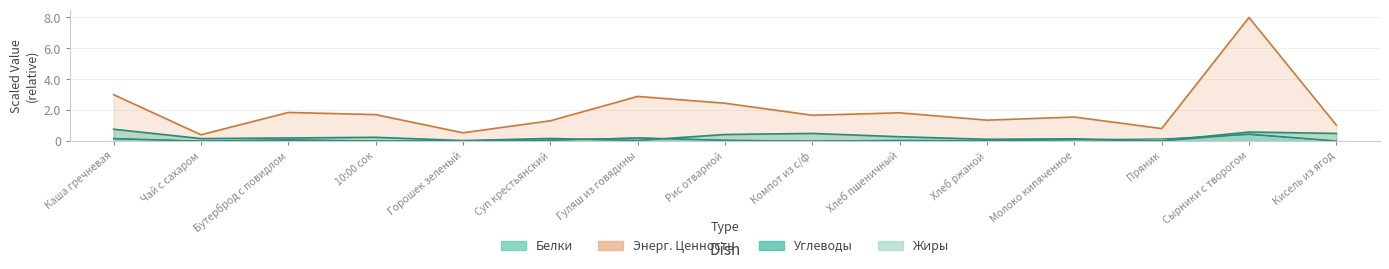

What is the difference between the highest and lowest values at Хлеб пшеничный?

1.8